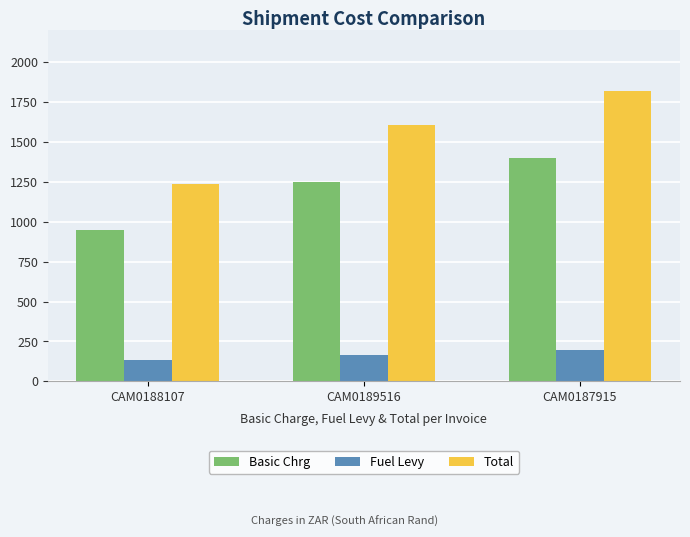

Where is Fuel Levy nearest to the value 164?

CAM0189516